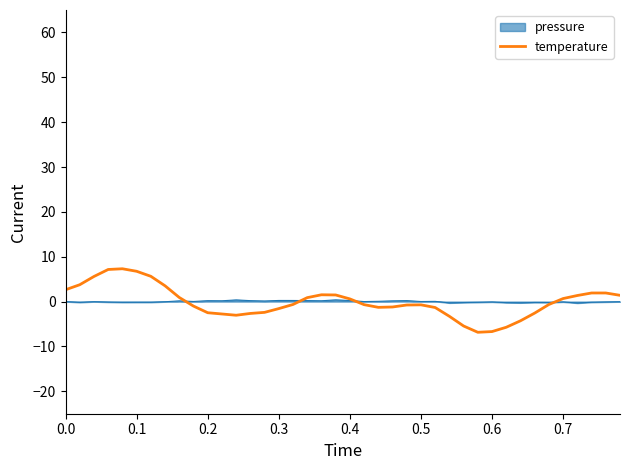

What is the minimum value shown in the chart?

-6.8